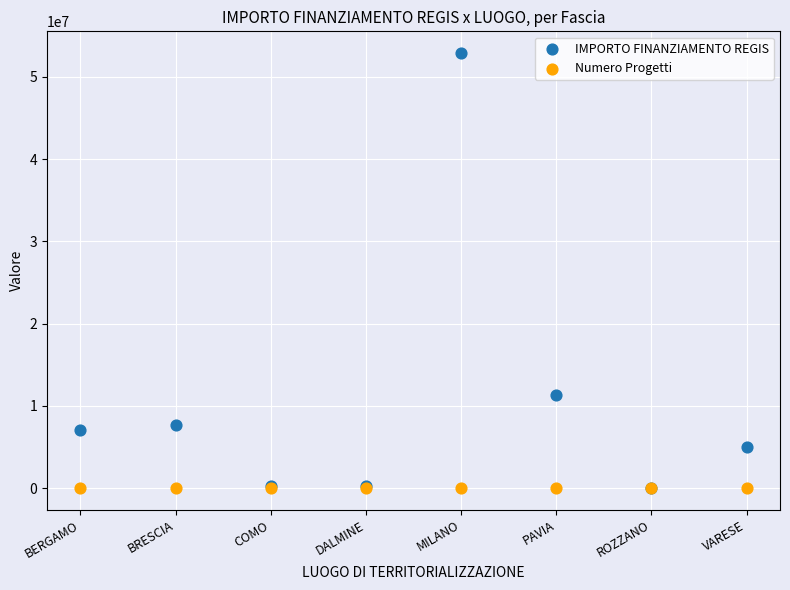

What are all the series names shown in the legend?

IMPORTO FINANZIAMENTO REGIS, Numero Progetti